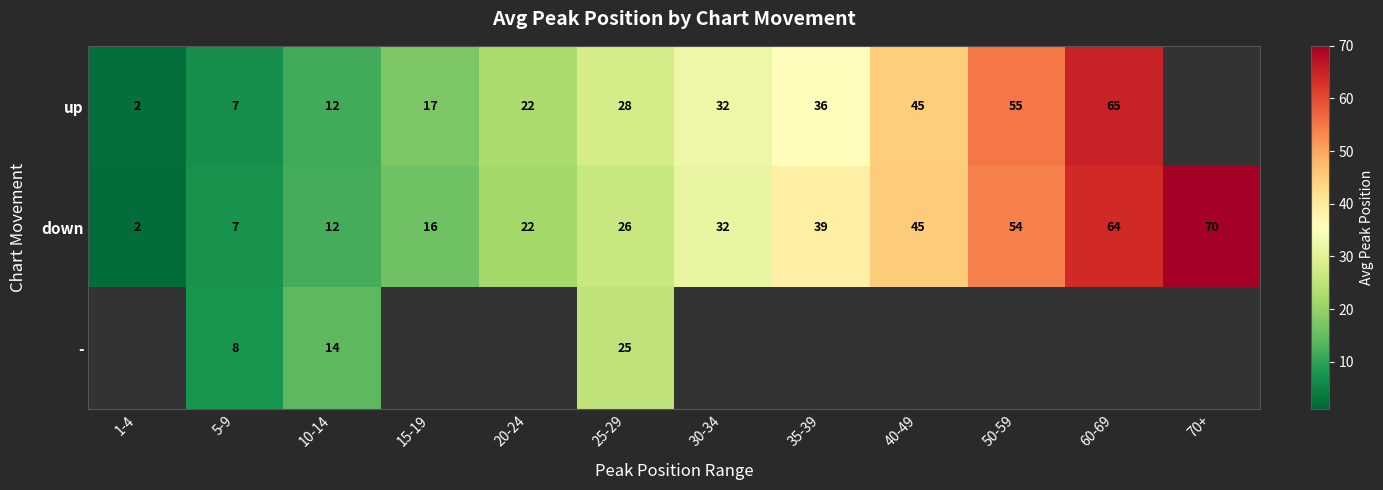

The value of down at 30-34 is 31.5. True or false?

True